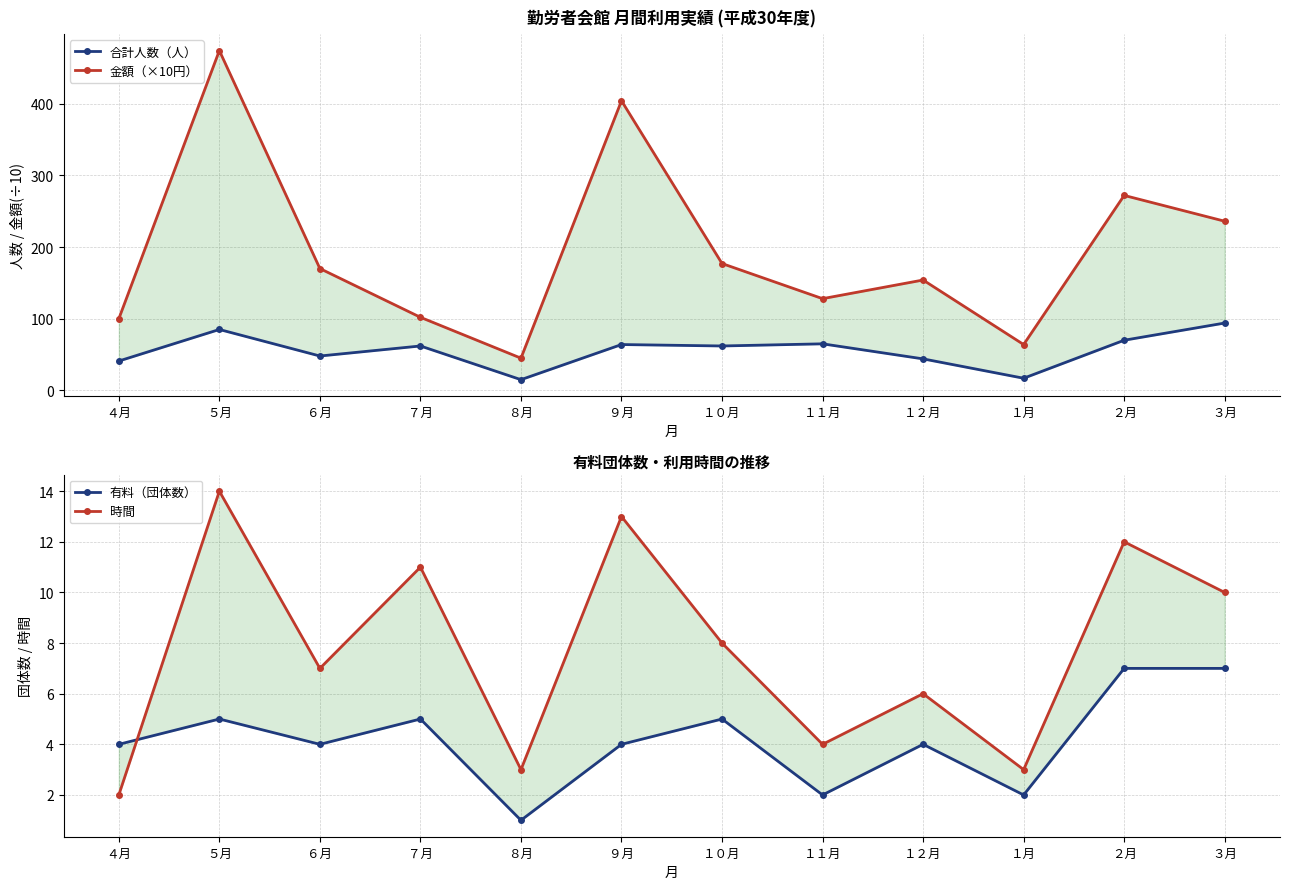

Which has a higher value, ９月 or １０月?

９月